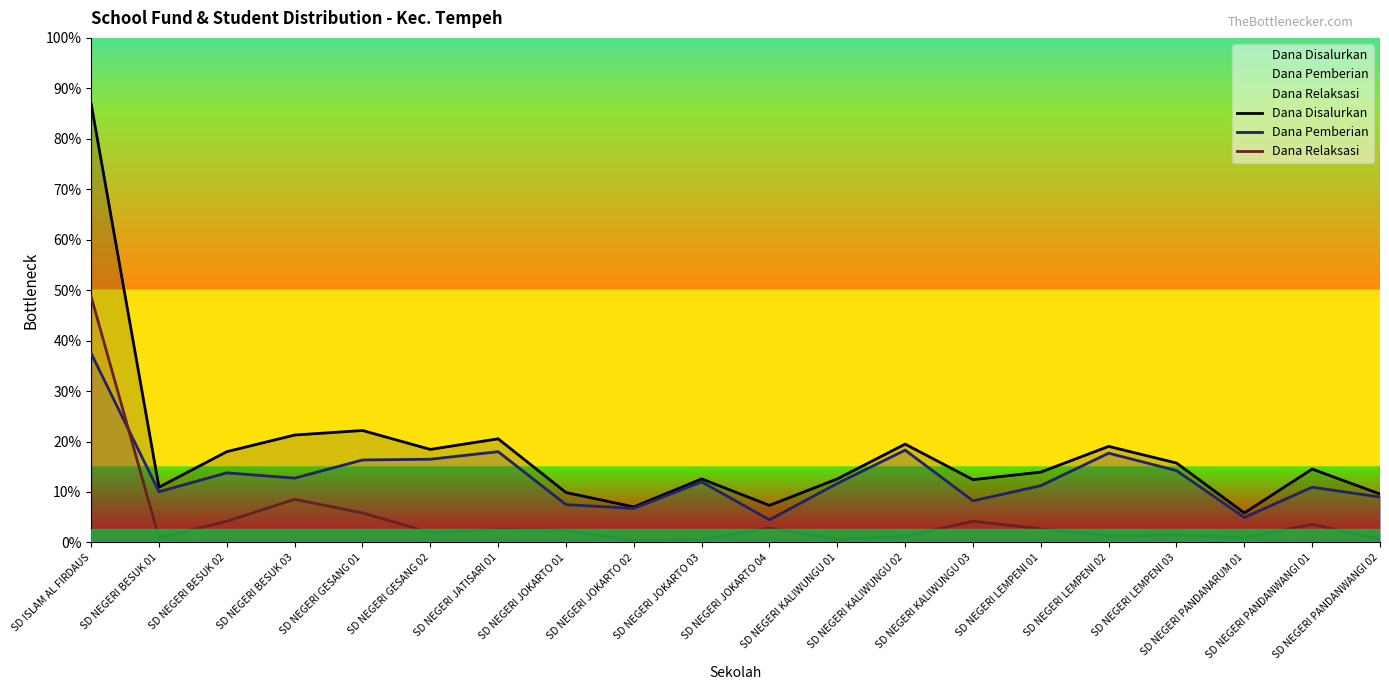

What is the label of the 18th point from the left?

SD NEGERI PANDANARUM 01